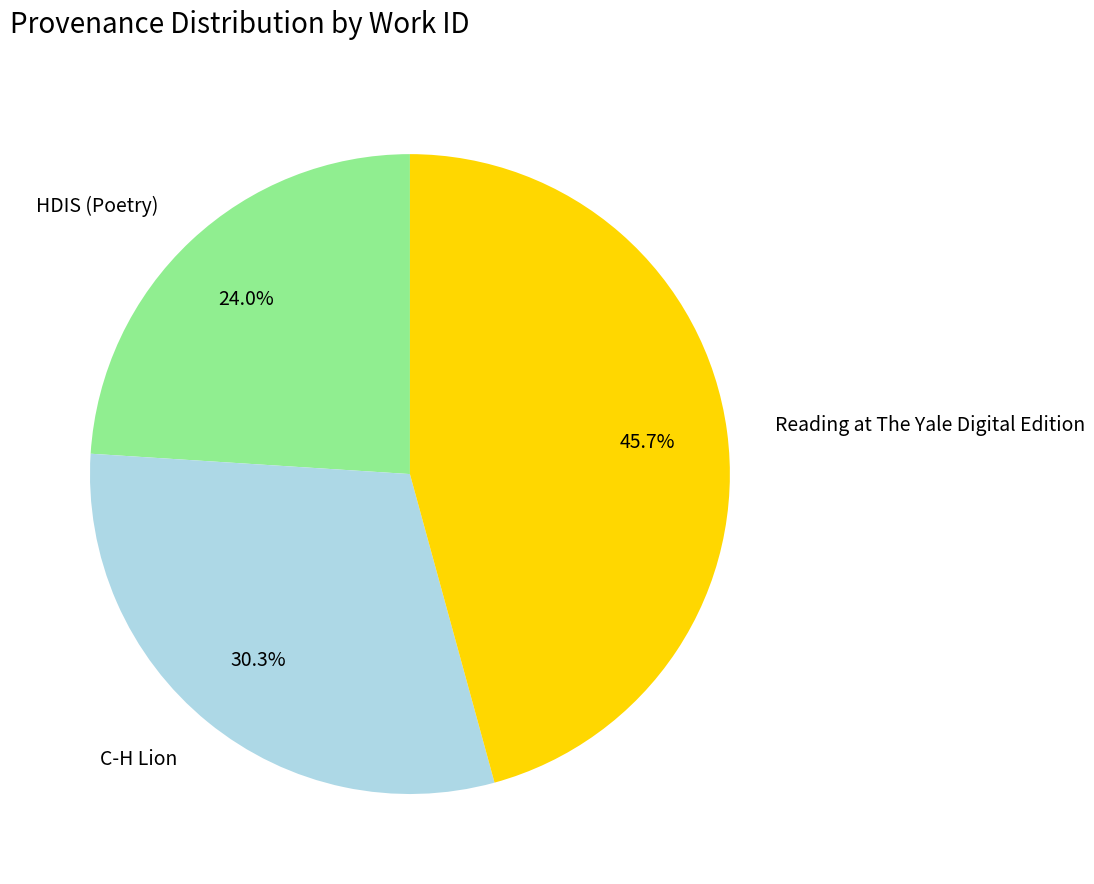

Does Reading at The Yale Digital Edition represent more than half of the total?

No